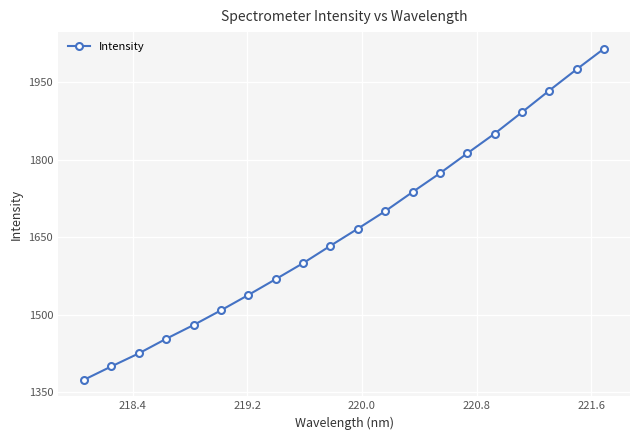

True or false: there are more than 0 points higher than both neighbors.

False